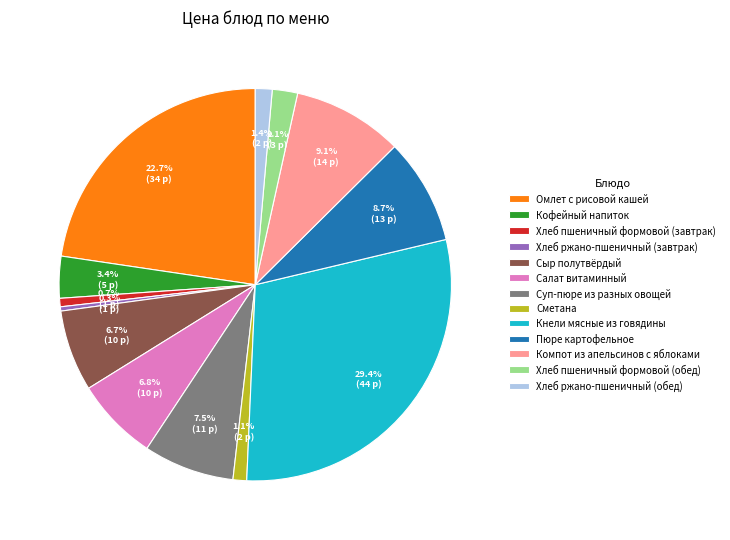

True or false: Компот из апельсинов с яблоками accounts for 1% of the total.

False